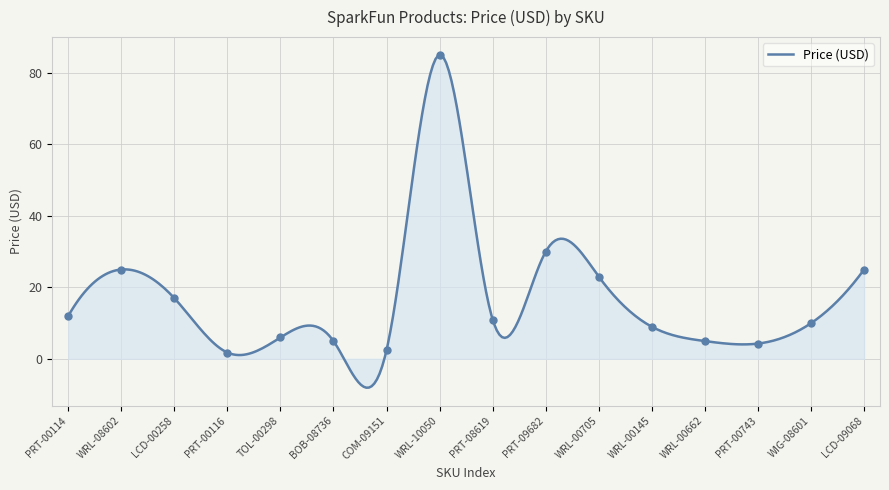

Between LCD-09068 and PRT-00743, which is larger?

LCD-09068